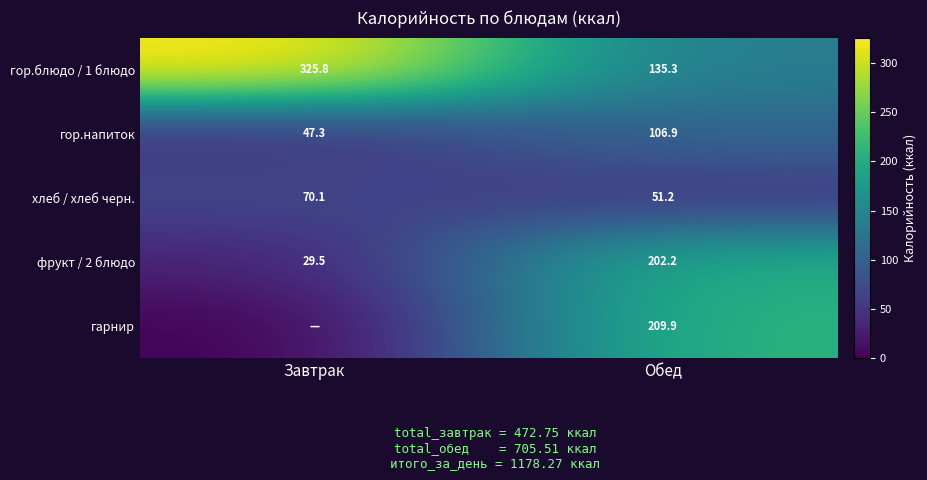

What is the maximum value shown in the chart?

325.8